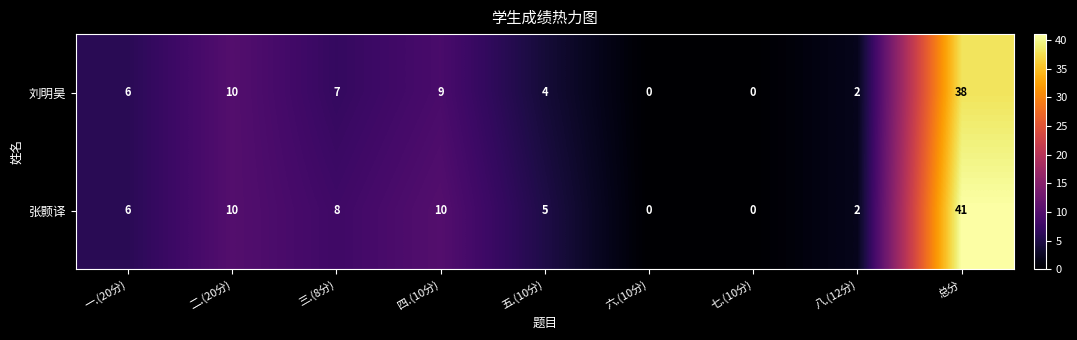

How many data points in 张颢译 are less than 6?

4